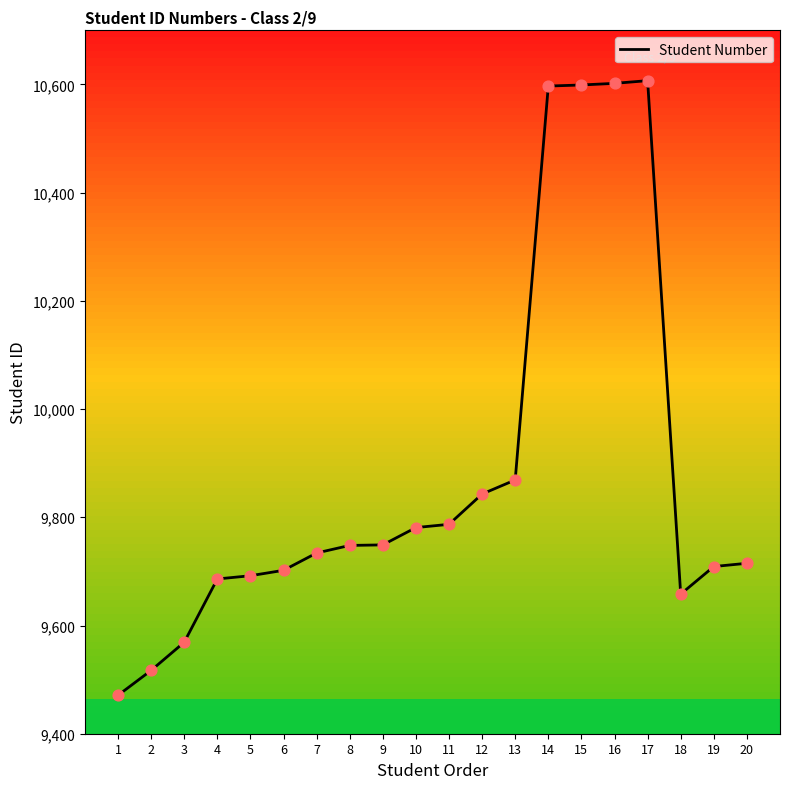

What is the change in value from 2 to 19?

+192